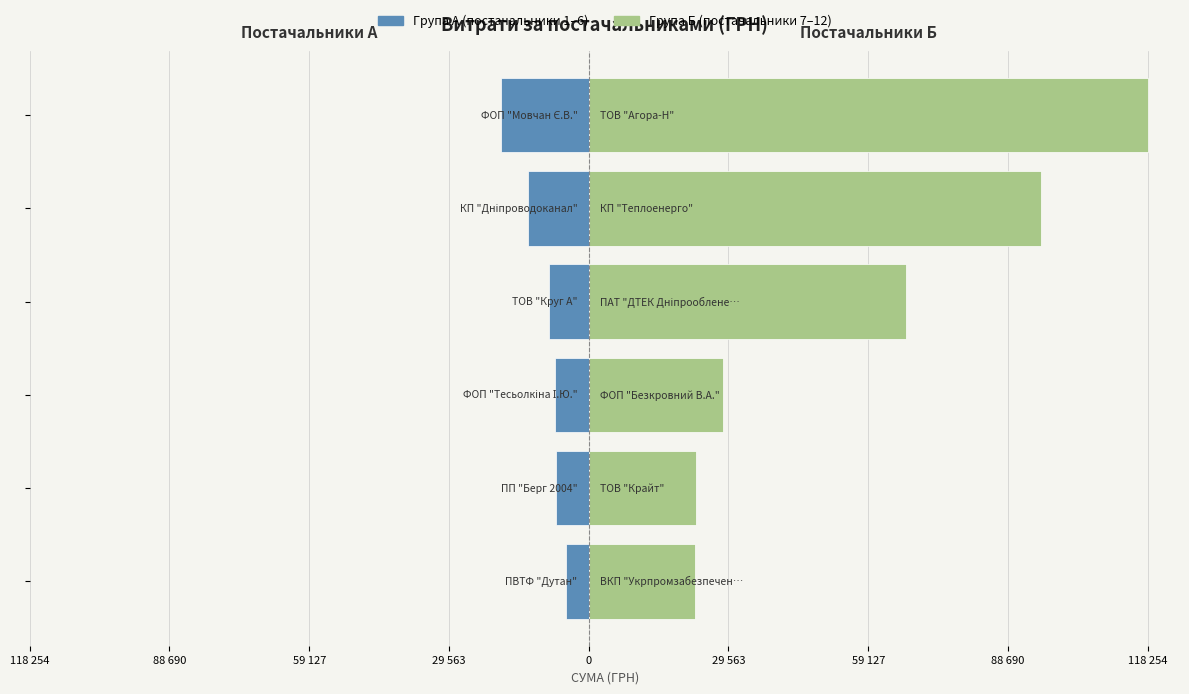

List the series in order of their overall mean, highest first.

Група Б (постачальники 7–12), Група А (постачальники 1–6)